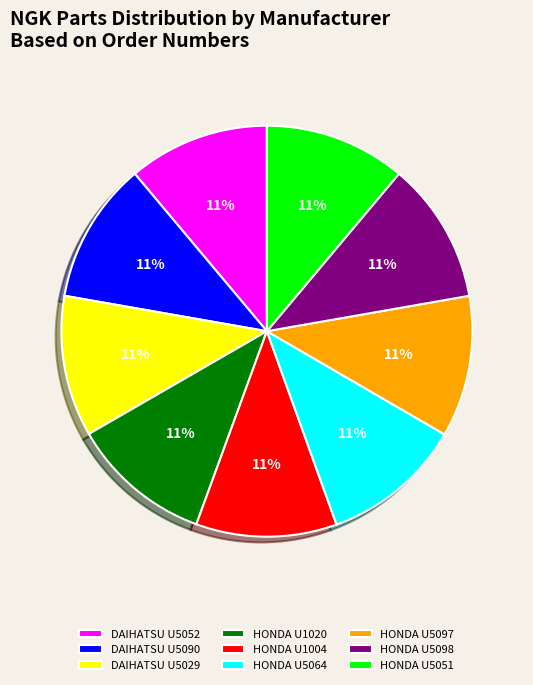

To the nearest percent, what portion does HONDA U5097 represent?

11%